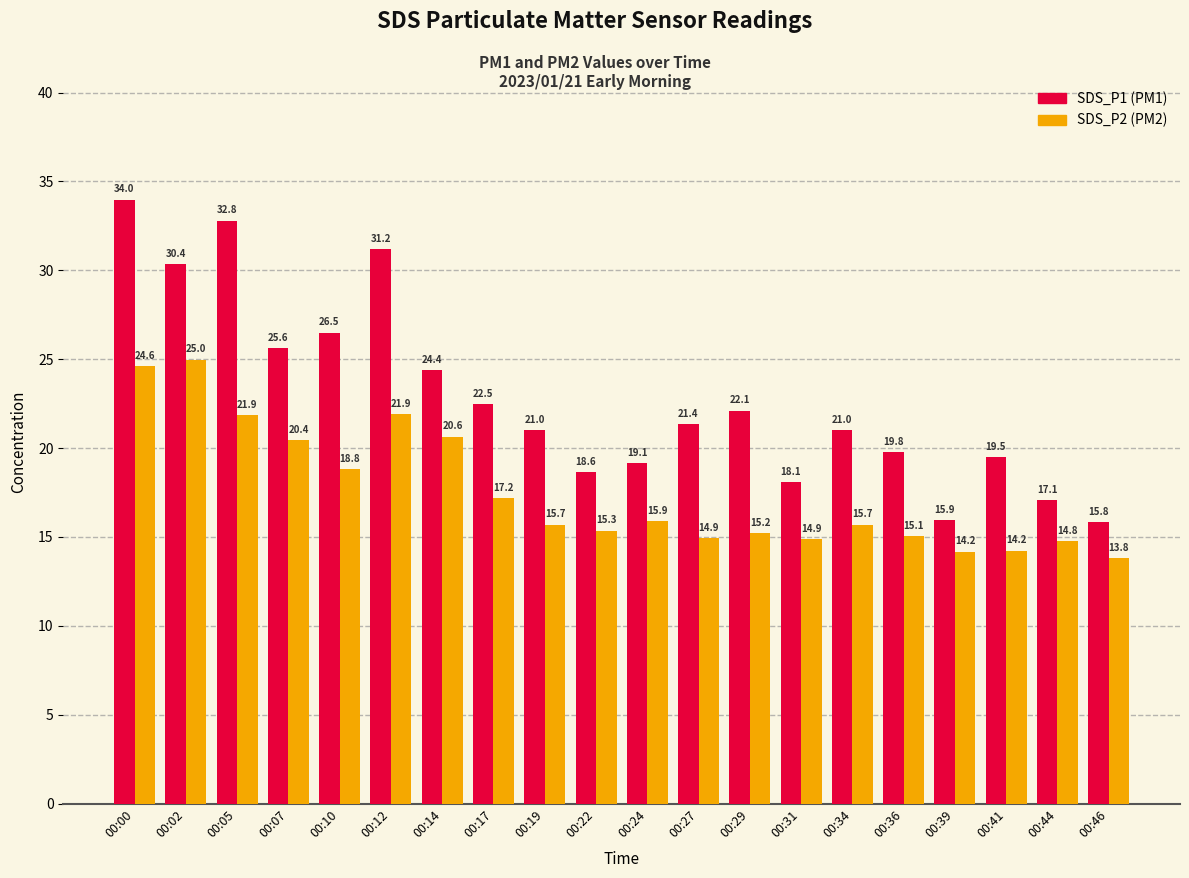

At which category is the sum across all series the highest?

00:00